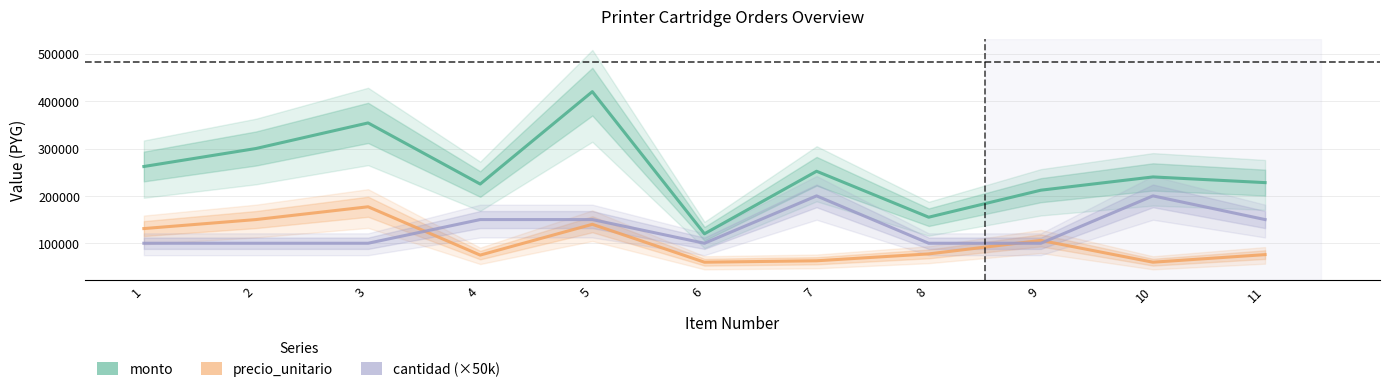

Between 9 and 11, which is larger?

11